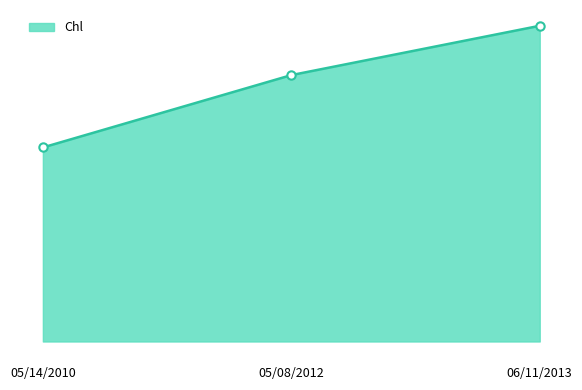

Reading left to right, what are all the values shown in this chart?

05/14/2010=118	05/08/2012=162	06/11/2013=192